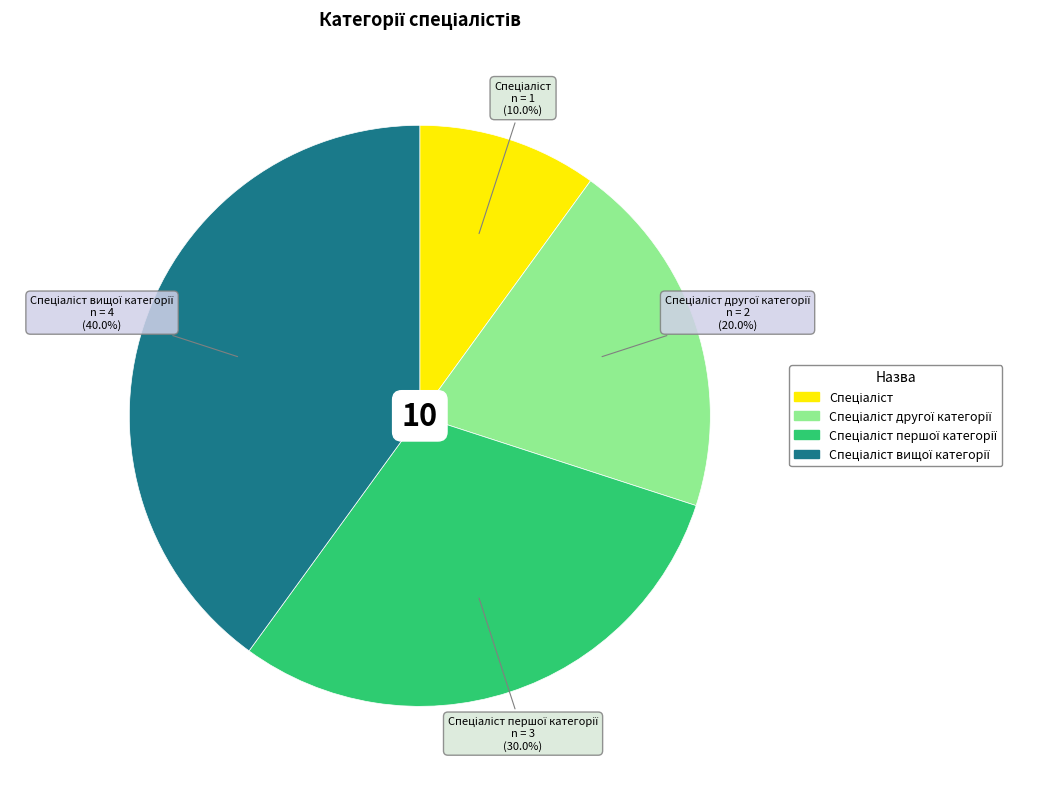

Is there any slice that represents more than half of the pie?

No